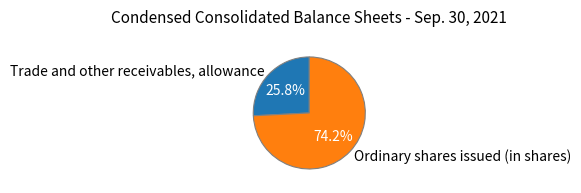

Is Trade and other receivables, allowance the majority of the pie?

No